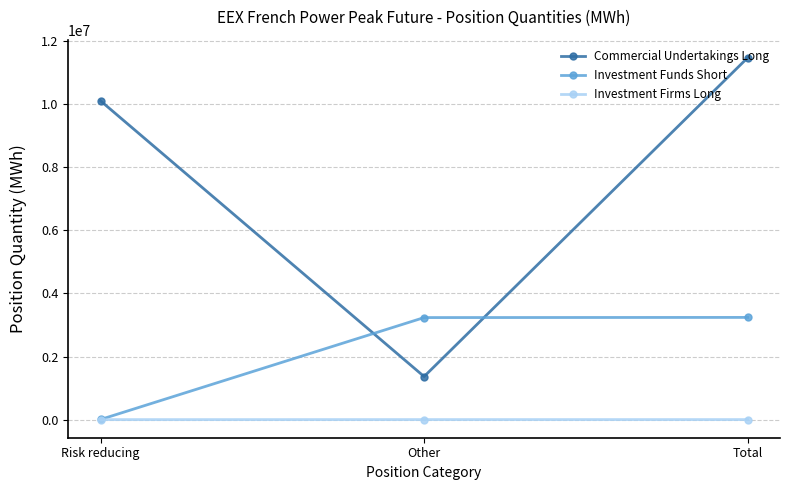

How many data points in Investment Funds Short are less than 3236256?

1